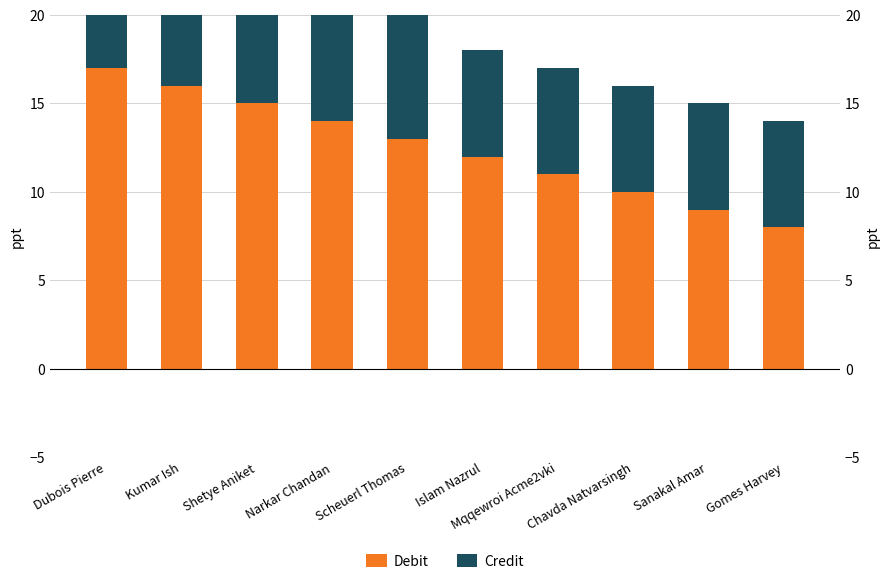

What is the spread (max minus min) of values at Narkar Chandan?

6